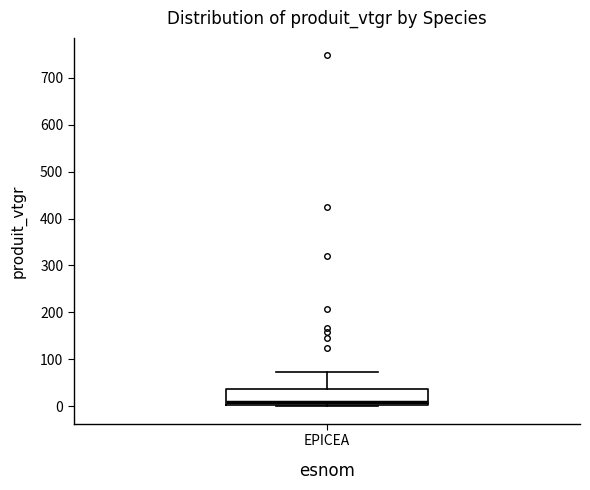

Transcribe this box plot: give where the median line is, the range the box spans, and where the two whiskers end, as read against the y-axis. The values are not printed on the chart, so give them approximately, as read against the axis.

median 10, box 0 to 40, whiskers 0 to 70